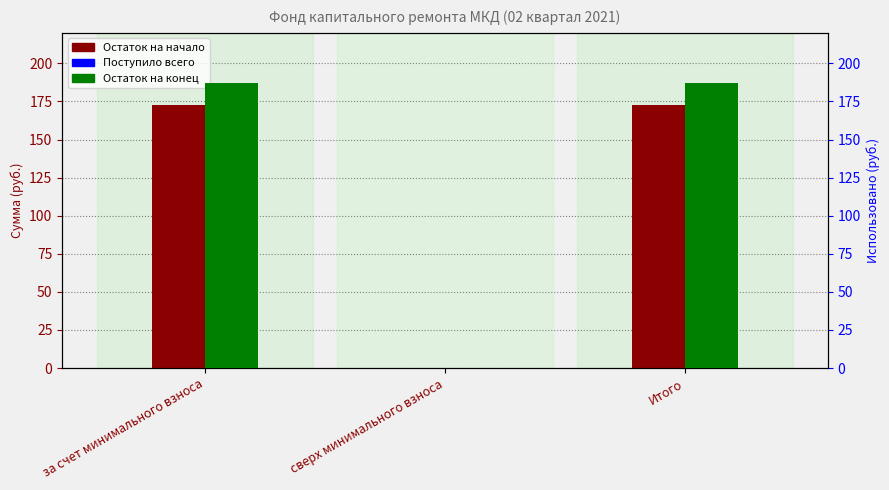

Is the value of Поступило всего at сверх минимального взноса greater than the value of Остаток на начало at Итого?

No